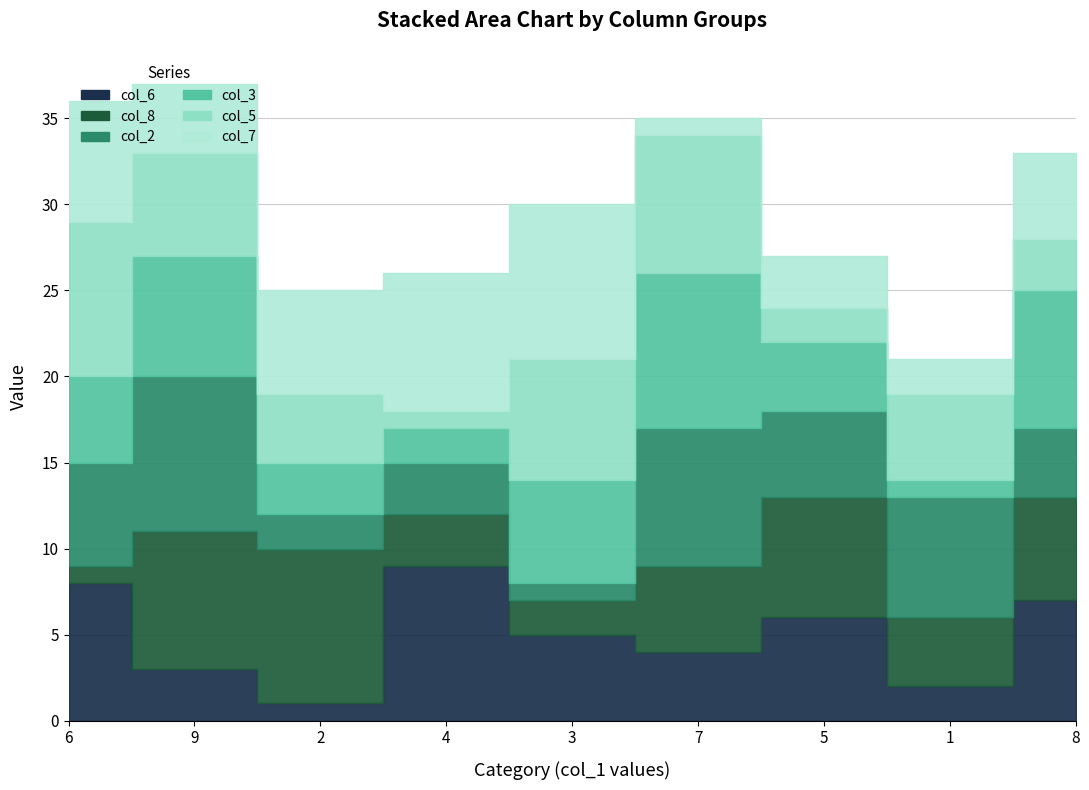

What is the label of the 3rd point from the left?

2